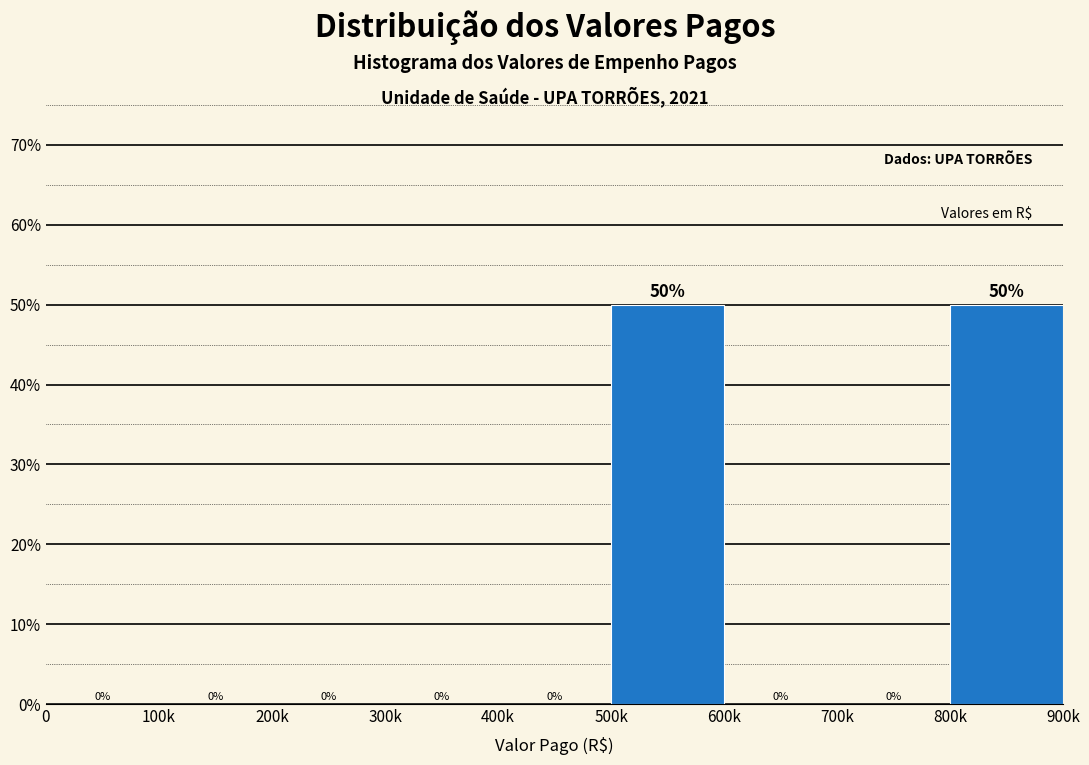

Are the bars horizontal?

No